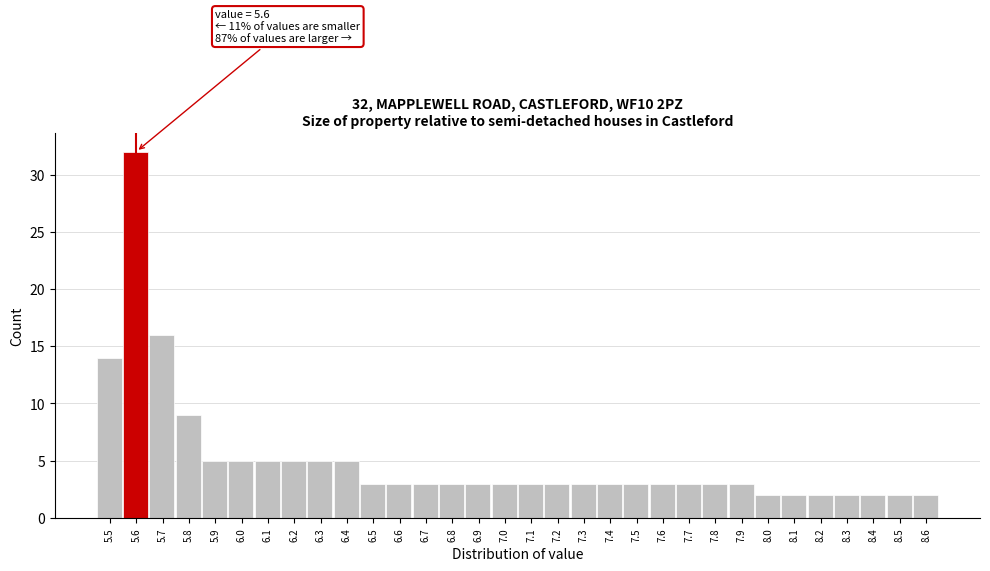

Which range on the x-axis has the tallest bar?

5.55 to 5.65